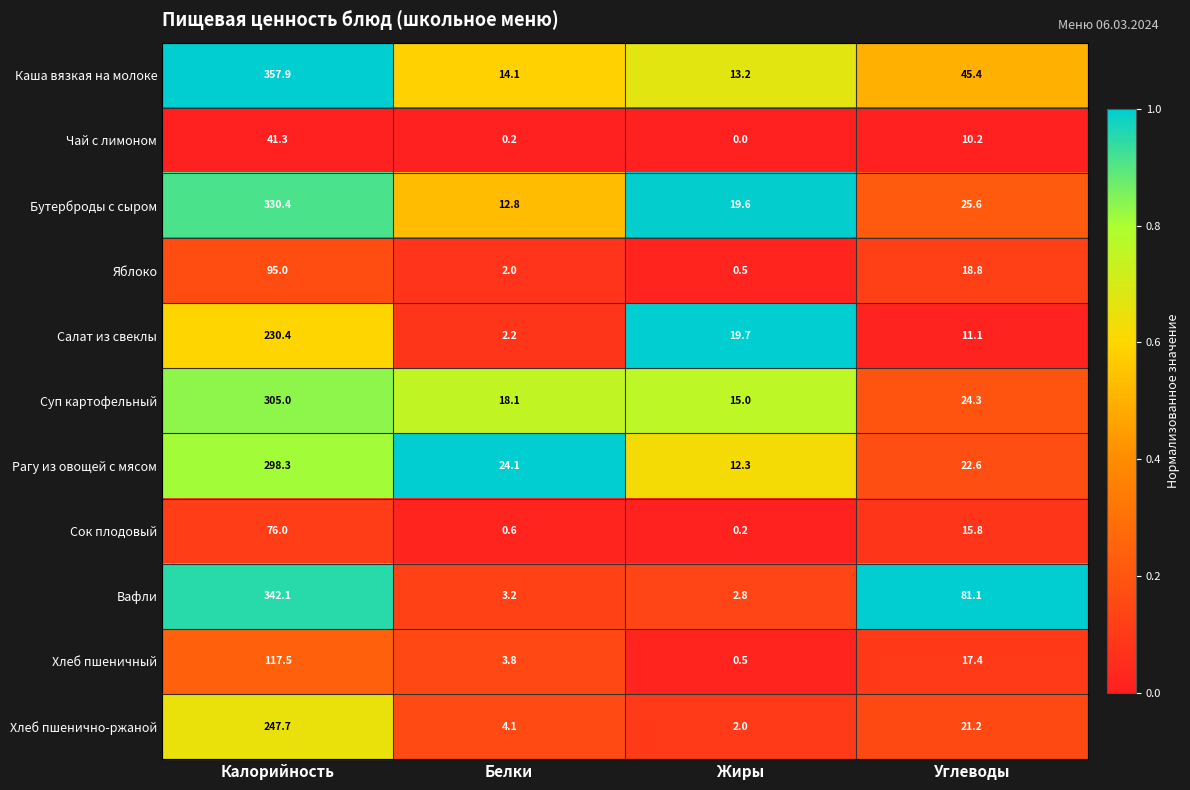

What is the difference between the maximum and minimum values in the Бутерброды с сыром series?

317.6